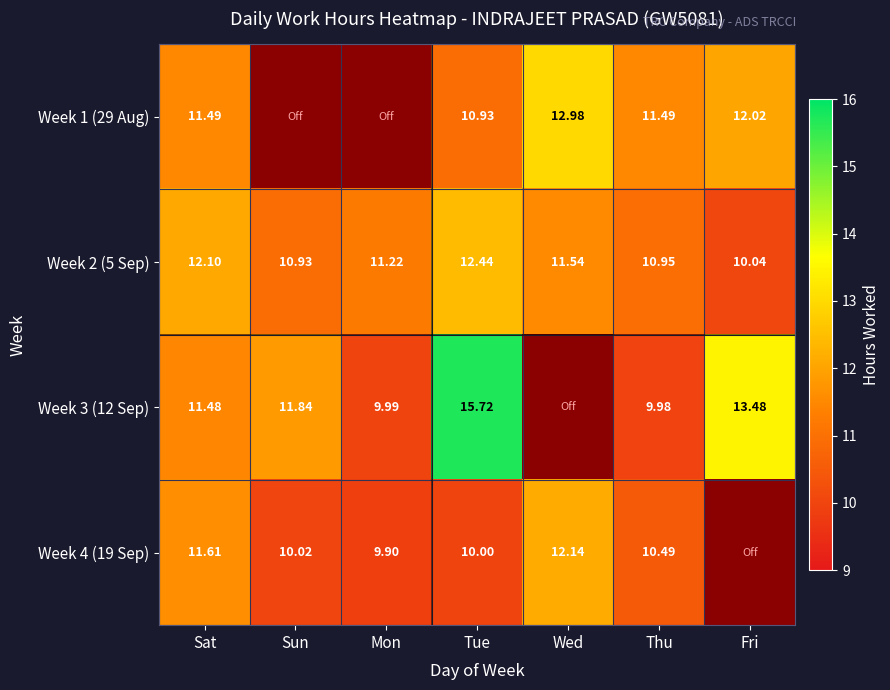

Is it true that Week 4 (19 Sep) equals 9.9 at Mon?

True